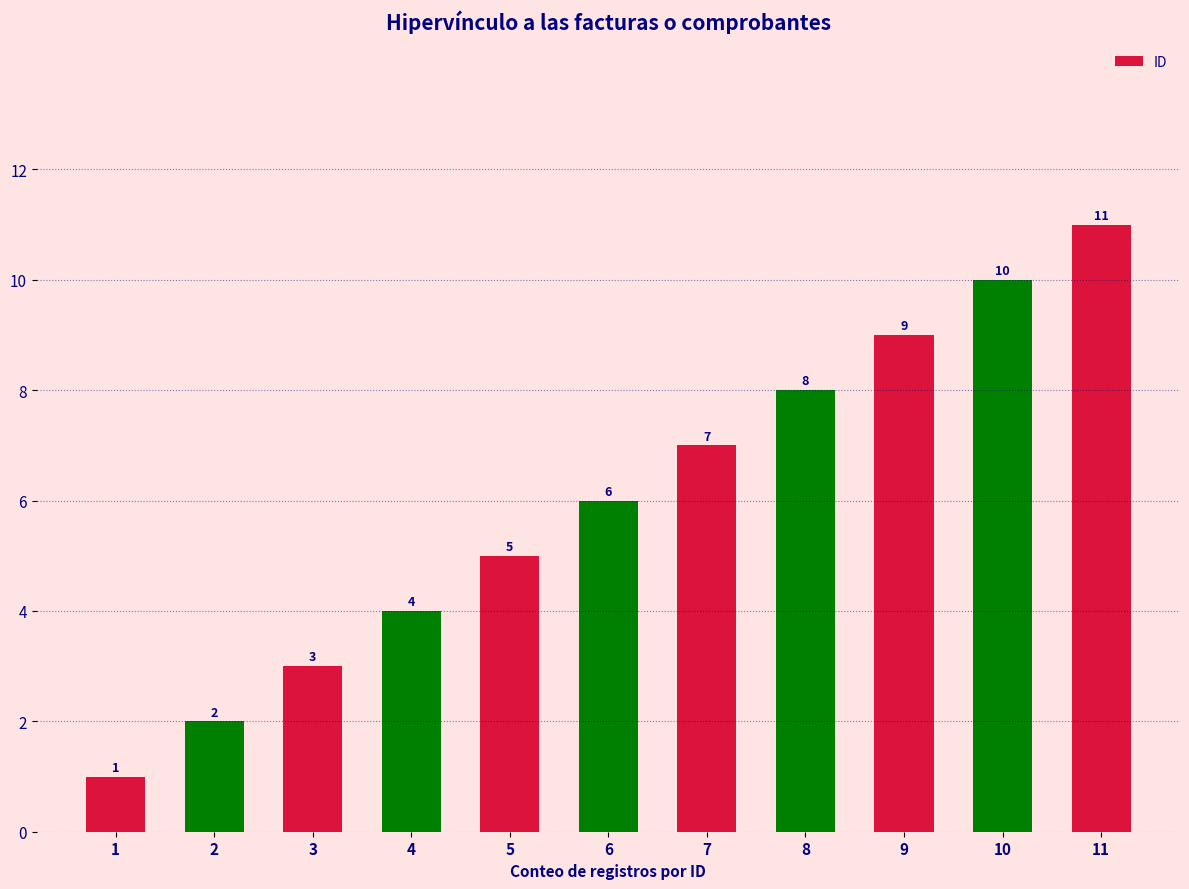

Which category has the lowest value across all series?

1